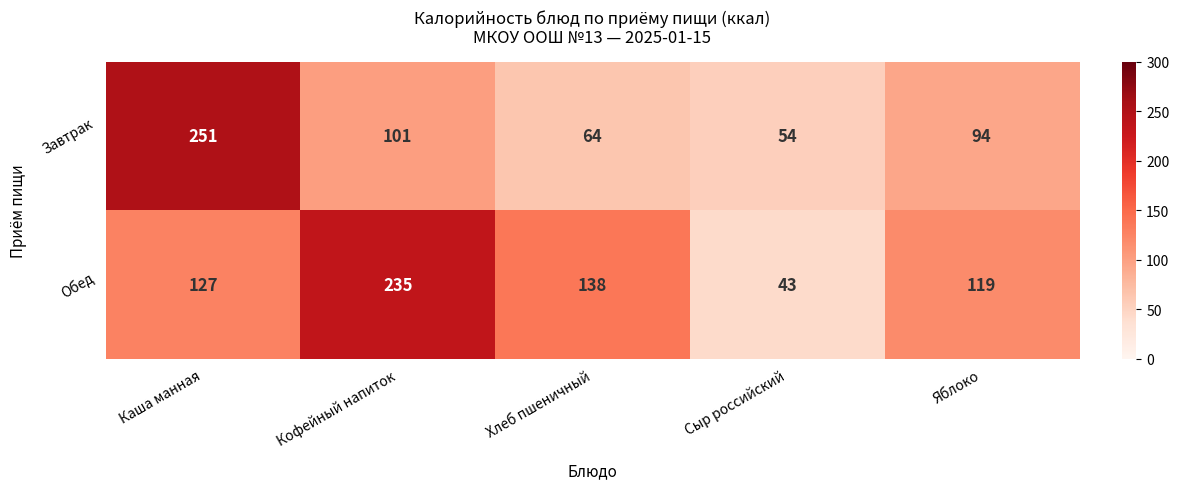

Reading left to right, what are all the values shown in this chart?

Завтрак: 251	101	64	54	94
Обед: 127	235	138	43	119